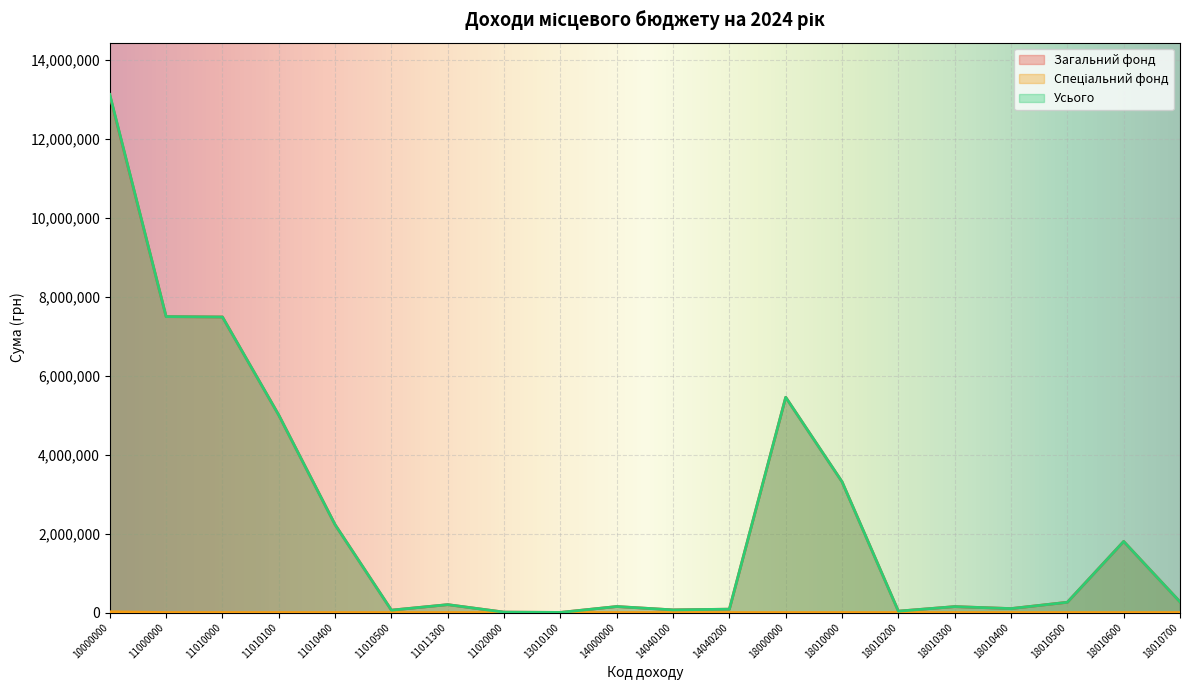

At which category does Загальний фонд reach its first local valley?

11010500